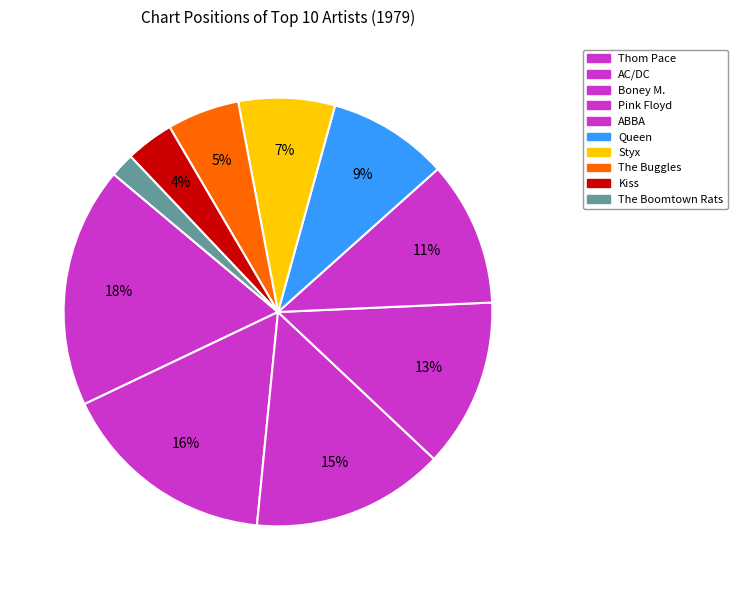

How many slices are in this pie chart?

10